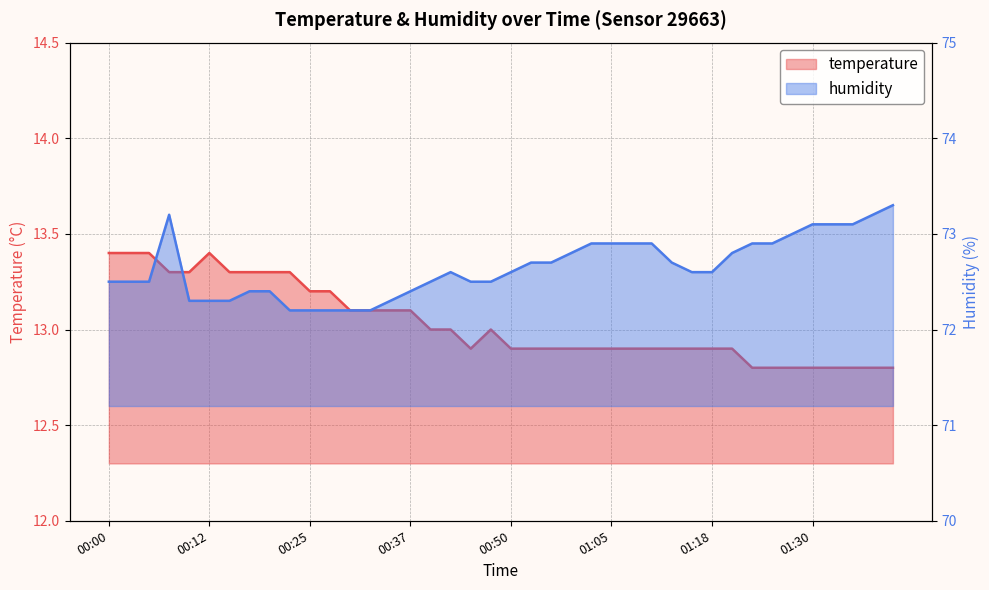

Which has a higher value, 00:37 or 00:22?

00:22